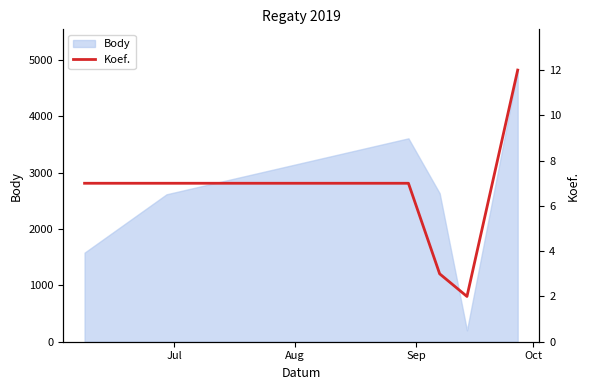

True or false: there are more than 1 points higher than both neighbors.

False